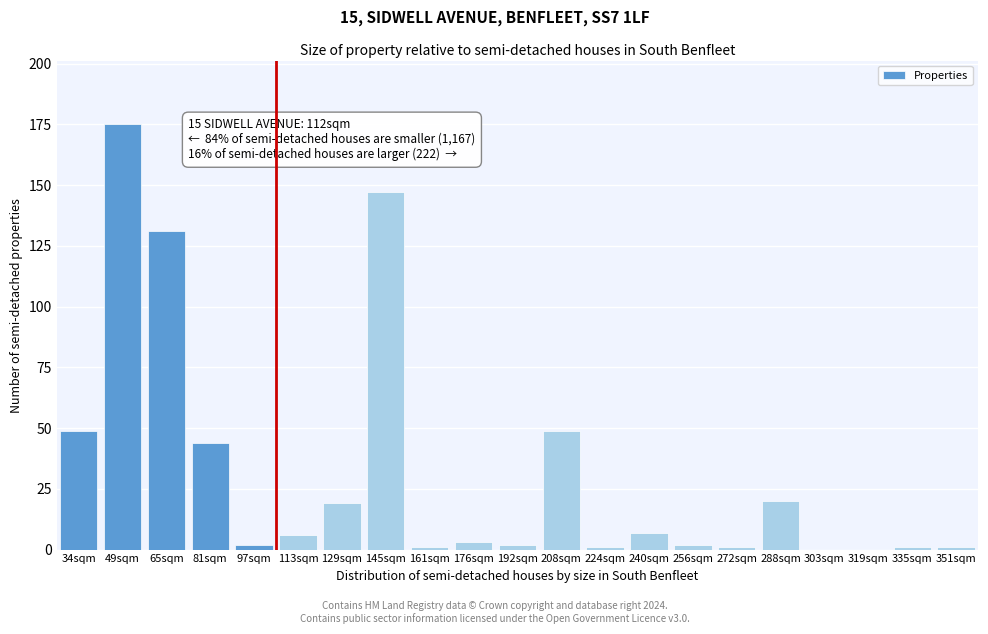

Reading left to right, extract all data points from this chart.

34sqm=49	49sqm=175	65sqm=131	81sqm=44	97sqm=2	113sqm=6	129sqm=19	145sqm=147	161sqm=1	176sqm=3	192sqm=2	208sqm=49	224sqm=1	240sqm=7	256sqm=2	272sqm=1	288sqm=20	303sqm=0	319sqm=0	335sqm=1	351sqm=1